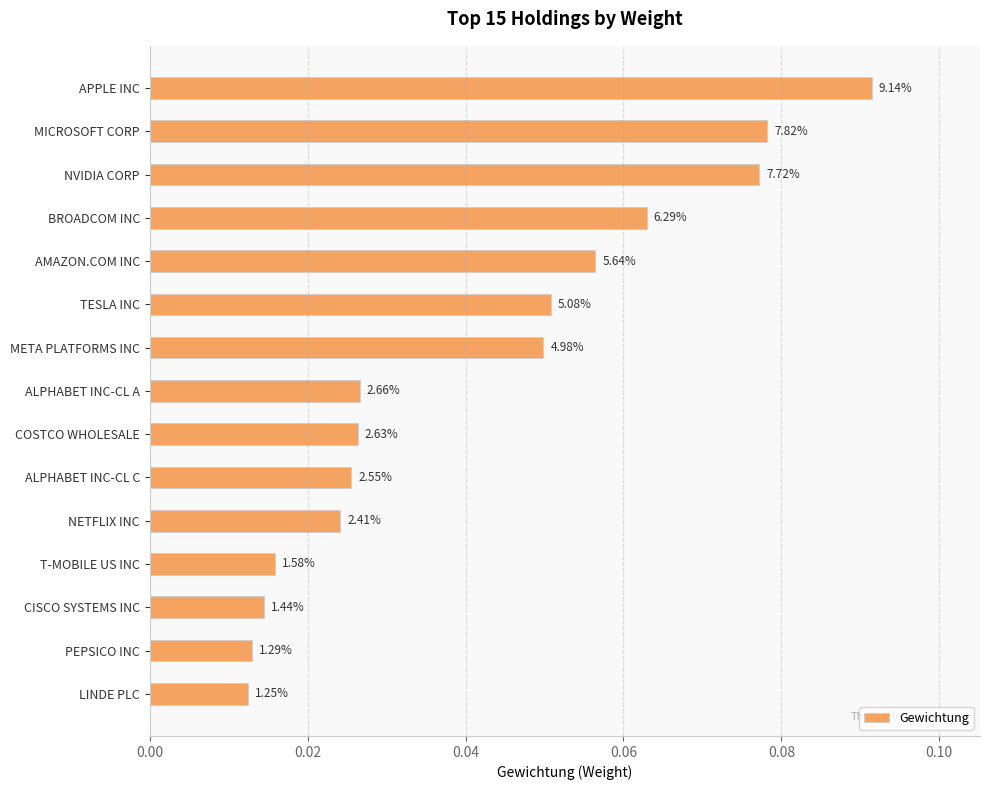

Does the chart contain any negative values?

No